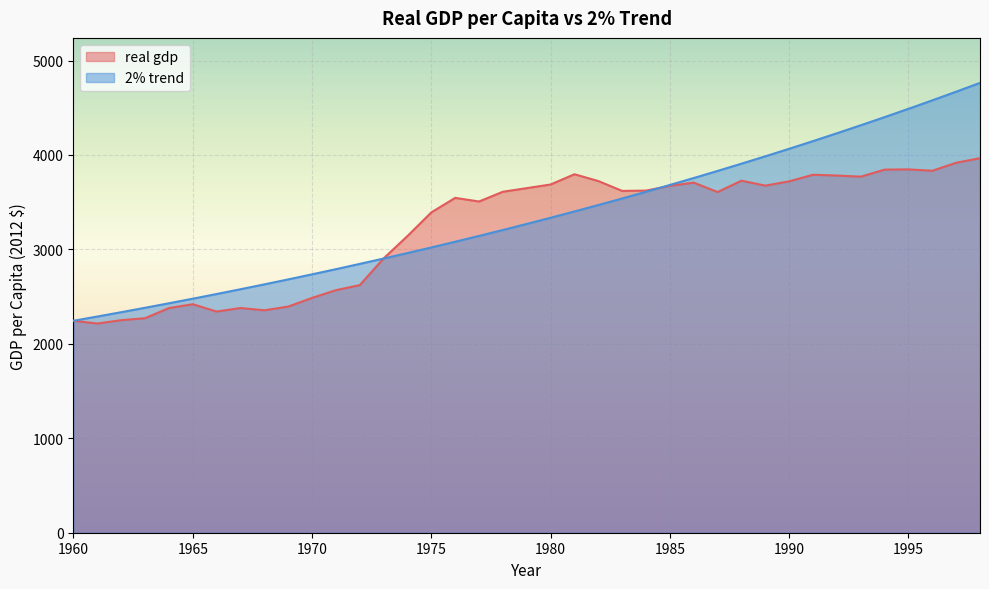

Reading right to left, transcribe all the data shown in this chart.

real gdp: 3966.2	3917.7	3832.8	3847.5	3844.8	3770.3	3782.2	3790.5	3720.9	3675.5	3727.9	3607.5	3707.1	3672.8	3622.8	3619.3	3723.9	3796.0	3687.4	3648.8	3610.6	3507.3	3545.6	3392.1	3141.8	2904.7	2621.7	2568.3	2486.4	2394.7	2355.3	2379.6	2342.0	2419.6	2378.8	2271.4	2250.6	2215.1	2244.4
2% trend: 4763.4	4670.0	4578.4	4488.6	4400.6	4314.3	4229.8	4146.8	4065.5	3985.8	3907.6	3831.0	3755.9	3682.3	3610.1	3539.3	3469.9	3401.8	3335.1	3269.7	3205.6	3142.8	3081.1	3020.7	2961.5	2903.4	2846.5	2790.7	2736.0	2682.3	2629.7	2578.2	2527.6	2478.1	2429.5	2381.8	2335.1	2289.3	2244.4